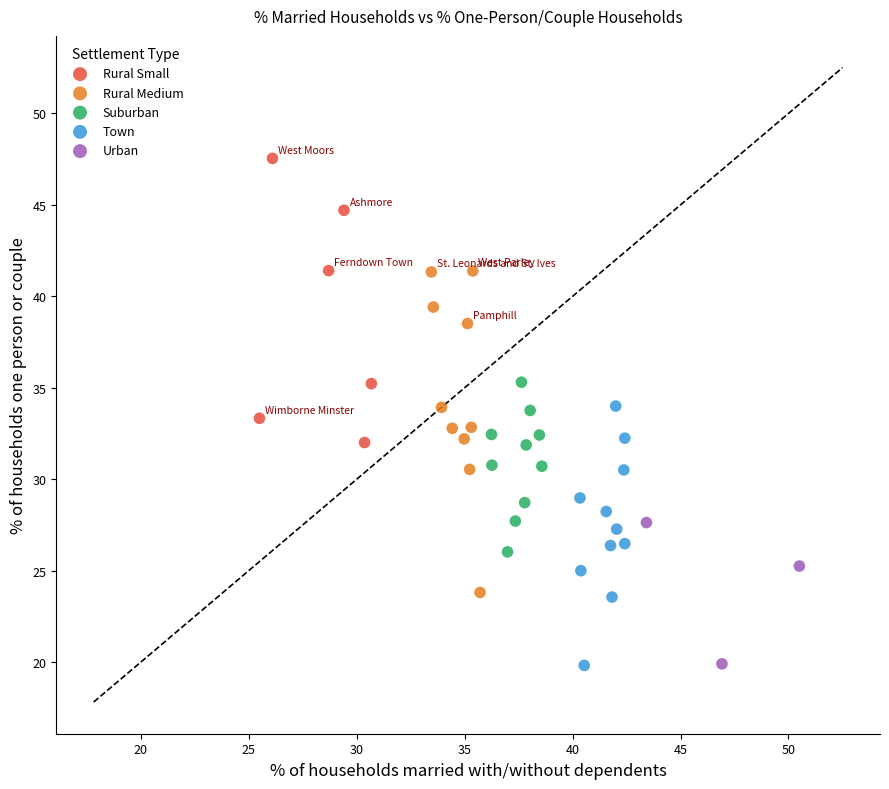

Which series reaches the maximum Y coordinate?

Rural Small